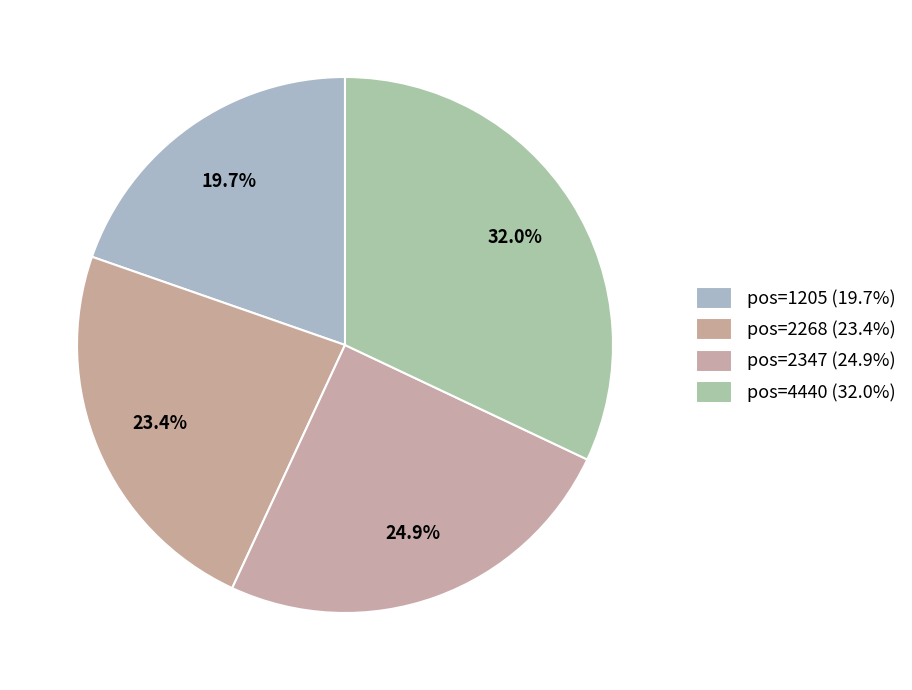

How many slices are in this pie chart?

4